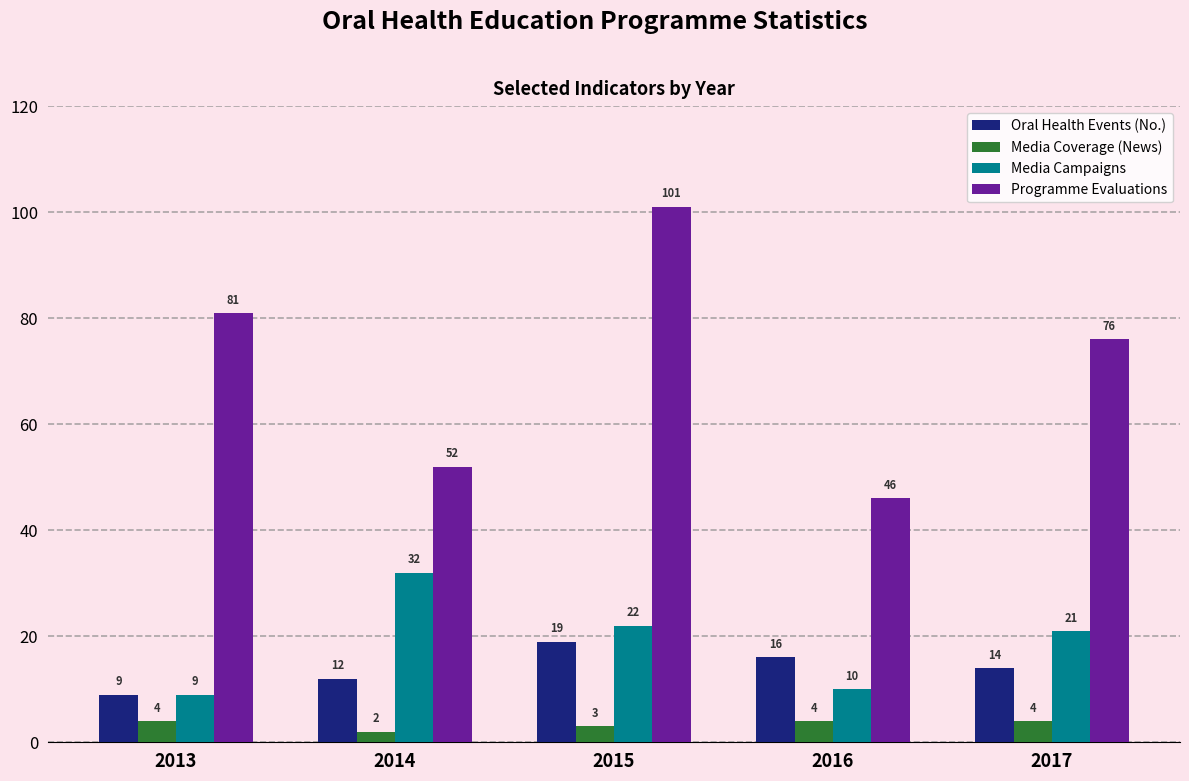

Is the value of Oral Health Events (No.) at 2014 greater than the value of Media Coverage (News) at 2016?

Yes